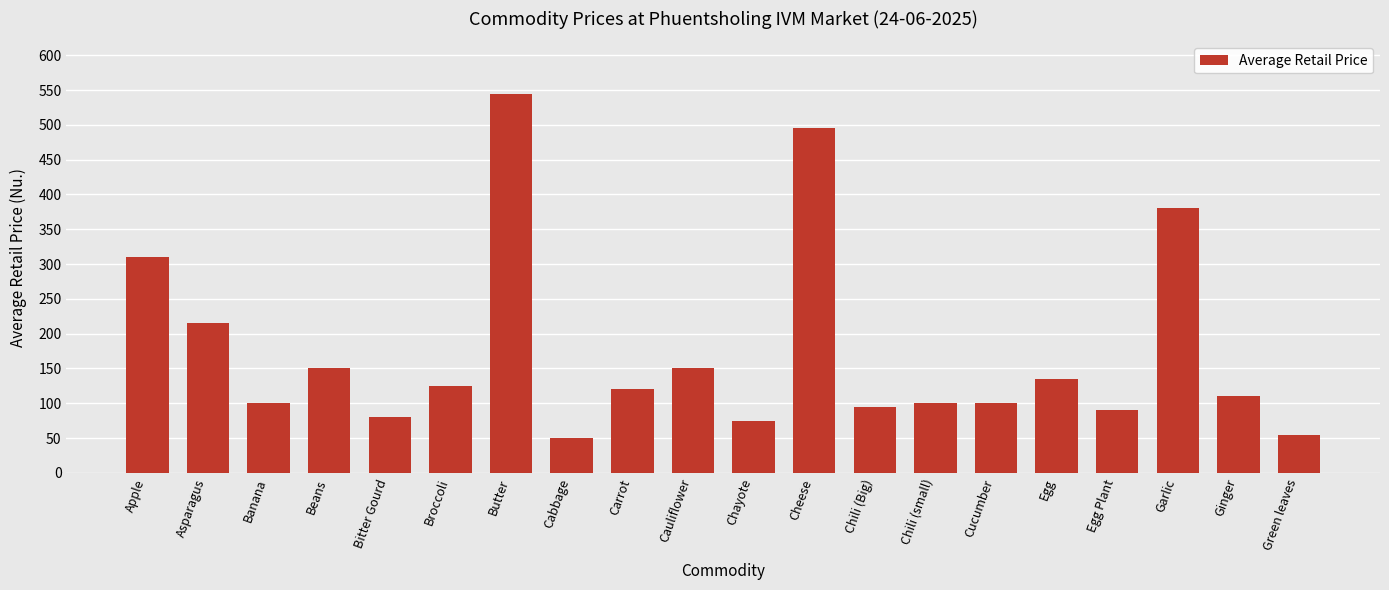

What is the approximate value at Cheese, to the nearest 5?

495